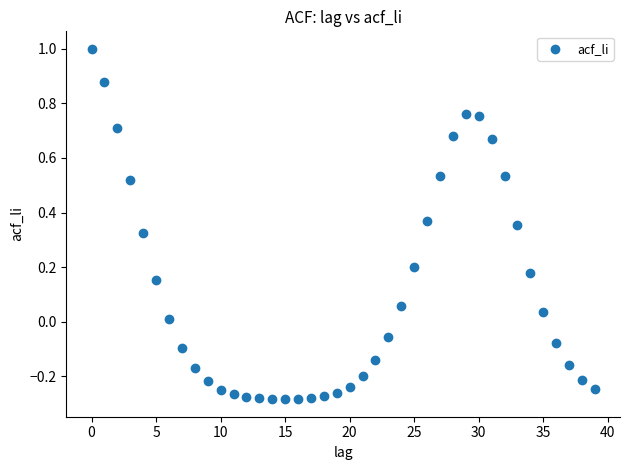

What is the range of Y values (max minus min)?

1.3